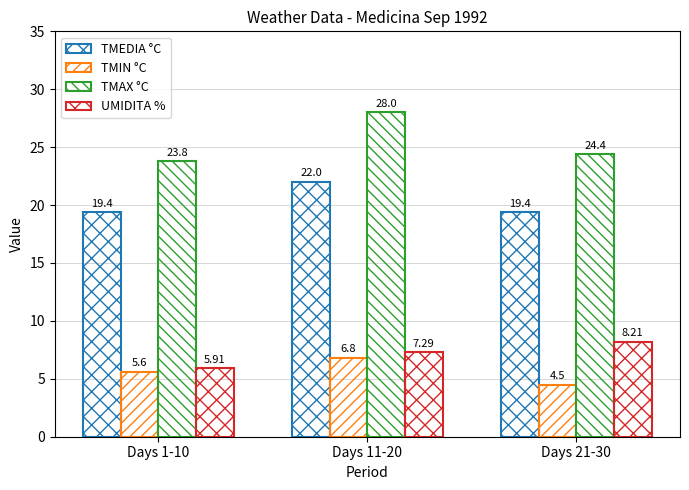

Reading right to left, transcribe all the data shown in this chart.

TMEDIA °C: Days 21-30=19.4	Days 11-20=22.0	Days 1-10=19.4
TMIN °C: Days 21-30=4.5	Days 11-20=6.8	Days 1-10=5.6
TMAX °C: Days 21-30=24.4	Days 11-20=28.0	Days 1-10=23.8
UMIDITA %: Days 21-30=8.2	Days 11-20=7.3	Days 1-10=5.9